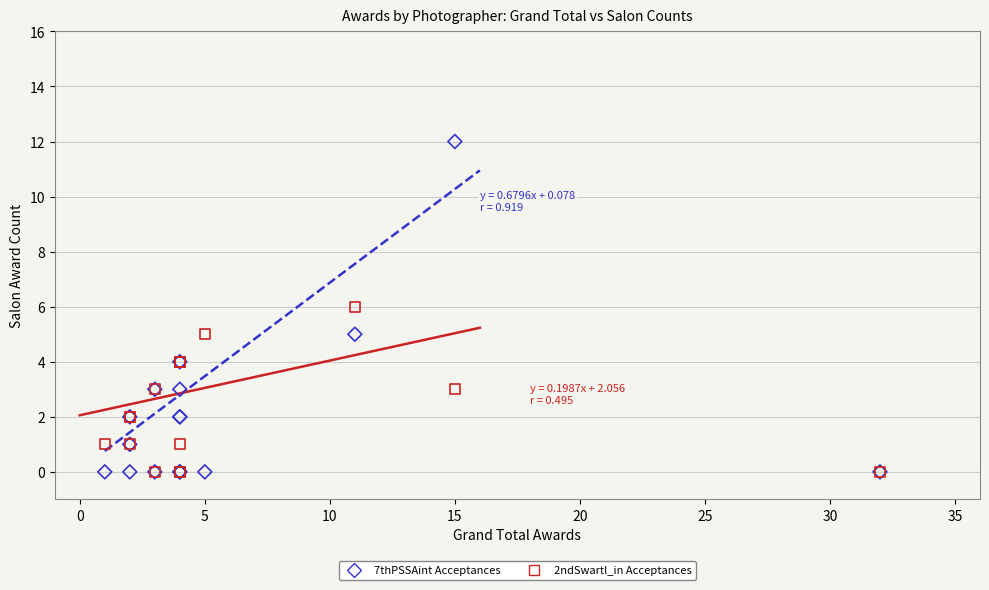

What are all the series names shown in the legend?

7thPSSAint Acceptances, 2ndSwartl_in Acceptances